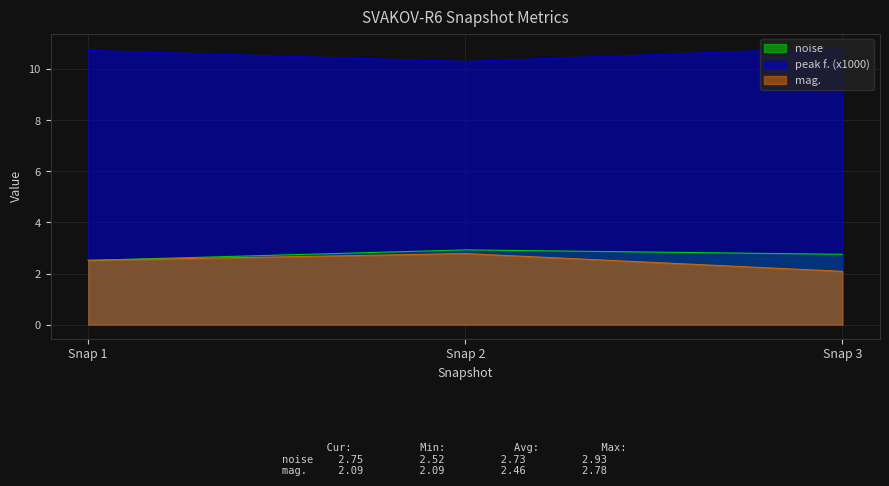

What is the sum of the noise values at Snap 3 and Snap 2?

5.7